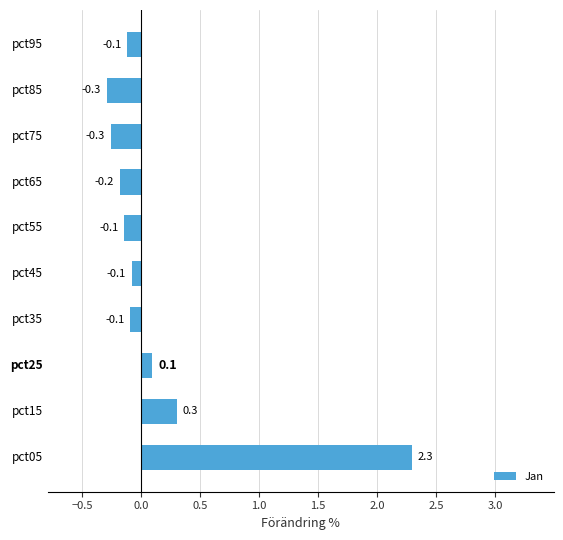

Count the number of data series in this chart.

1